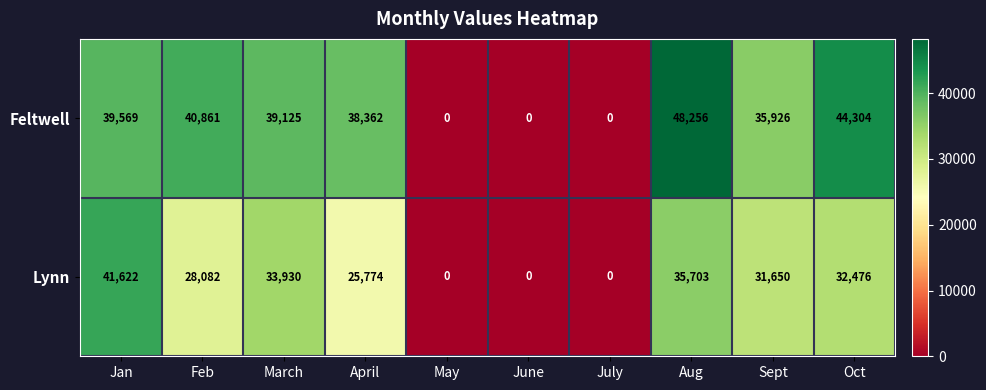

Which series has the largest total across all categories?

Feltwell